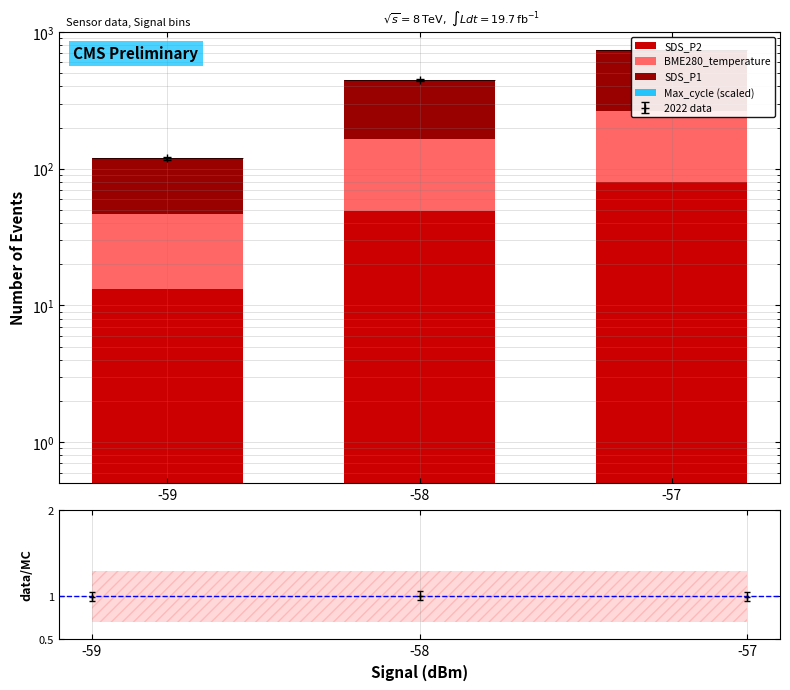

Is the value of Max_cycle (scaled) at -58 greater than the value of SDS_P2 at -57?

No